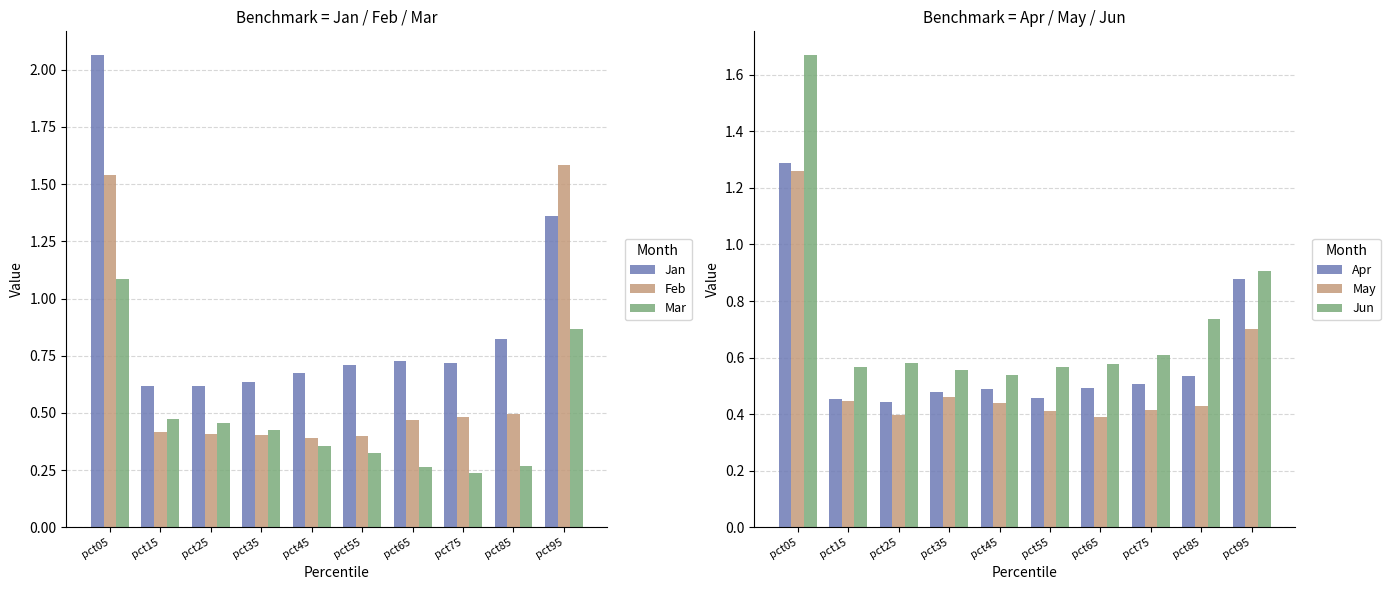

Reading left to right, transcribe all the data shown in this chart.

Jan: 2.1	0.6	0.6	0.6	0.7	0.7	0.7	0.7	0.8	1.4
Feb: 1.5	0.4	0.4	0.4	0.4	0.4	0.5	0.5	0.5	1.6
Mar: 1.1	0.5	0.5	0.4	0.4	0.3	0.3	0.2	0.3	0.9
Apr: 1.3	0.5	0.4	0.5	0.5	0.5	0.5	0.5	0.5	0.9
May: 1.3	0.4	0.4	0.5	0.4	0.4	0.4	0.4	0.4	0.7
Jun: 1.7	0.6	0.6	0.6	0.5	0.6	0.6	0.6	0.7	0.9